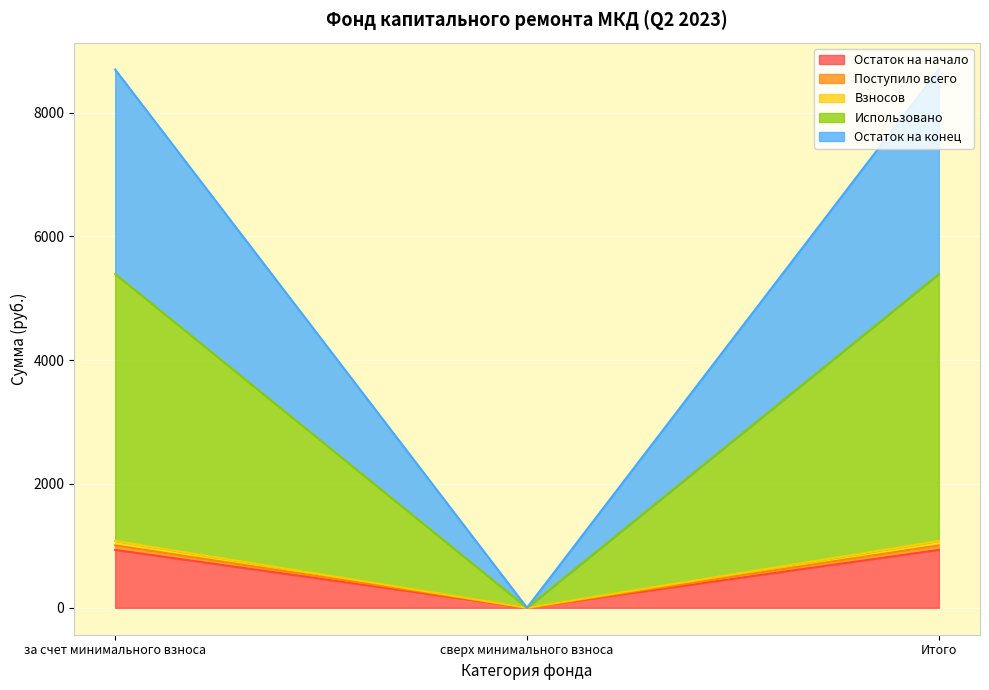

How many positive values does the Остаток на конец series have?

2